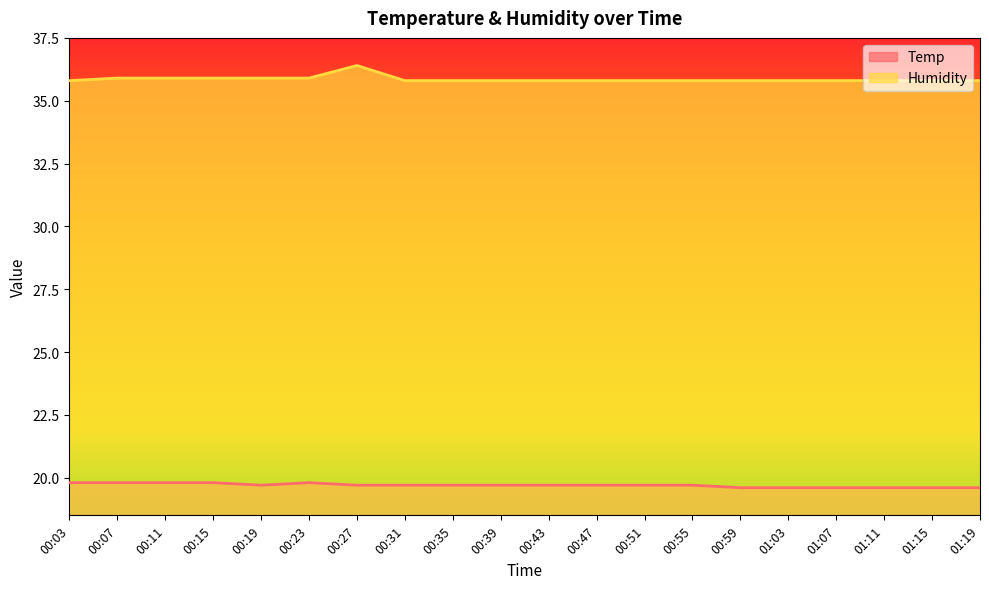

What is the sum of all Temp values?

393.9